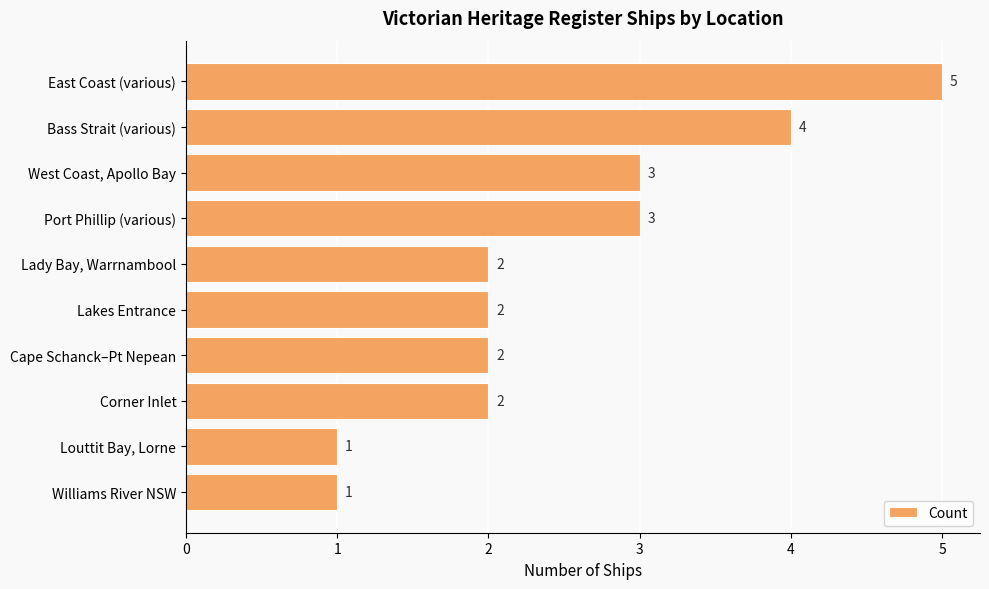

Approximately how many times larger is the value at Louttit Bay, Lorne compared to West Coast, Apollo Bay?

0.3